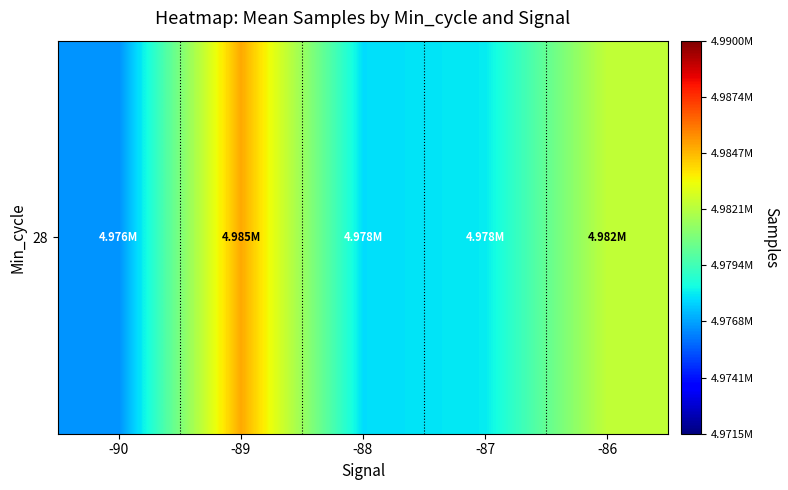

What is the approximate value at -90?

4976493.0